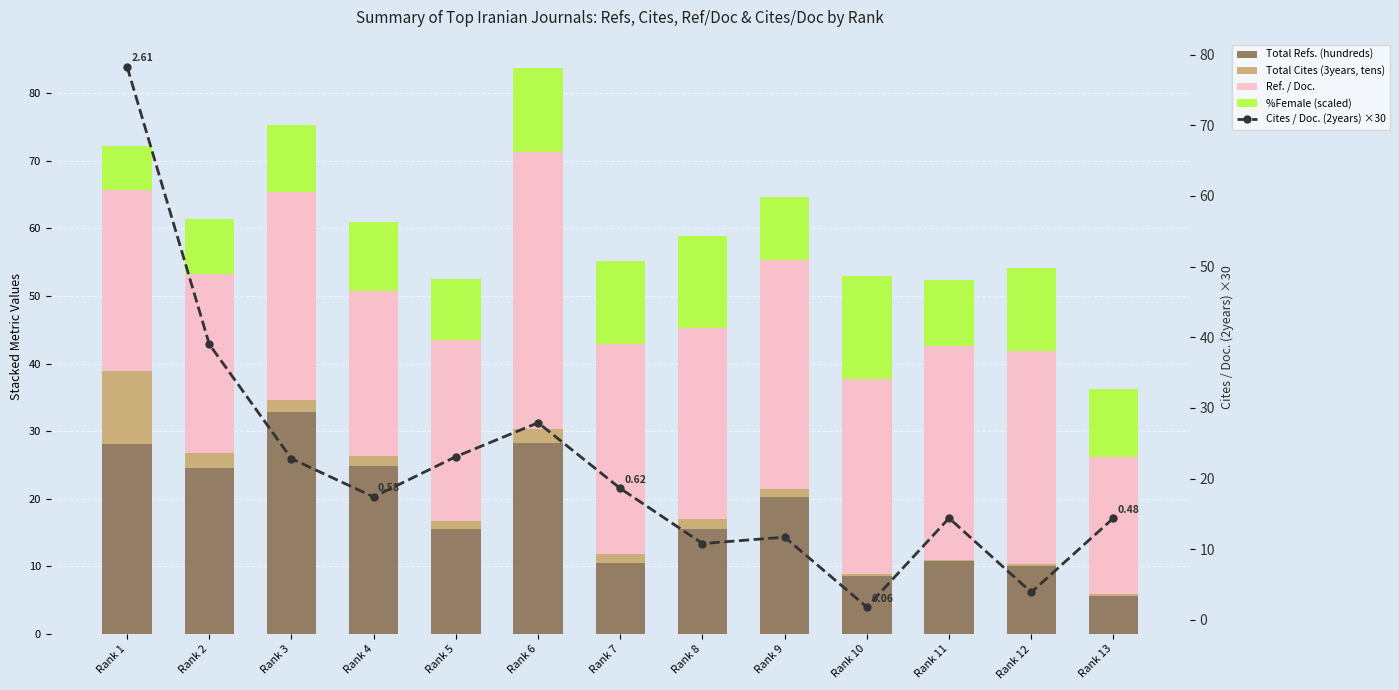

Does the chart contain any negative values?

No